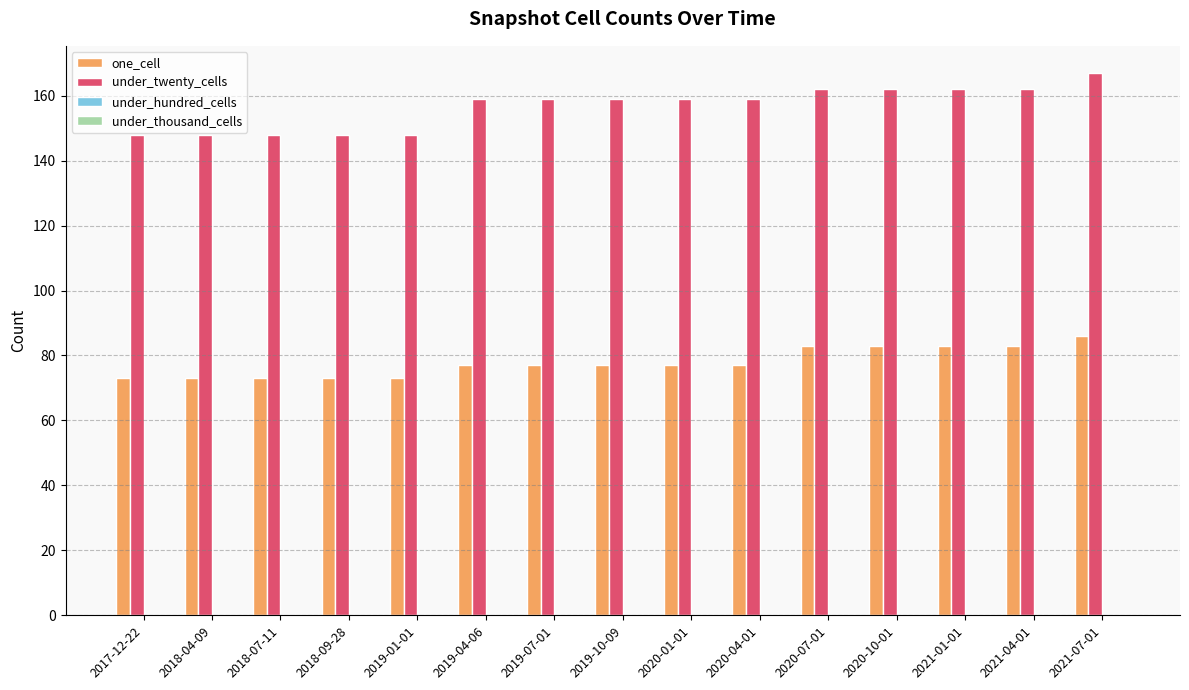

How many distinct data groups are displayed?

2